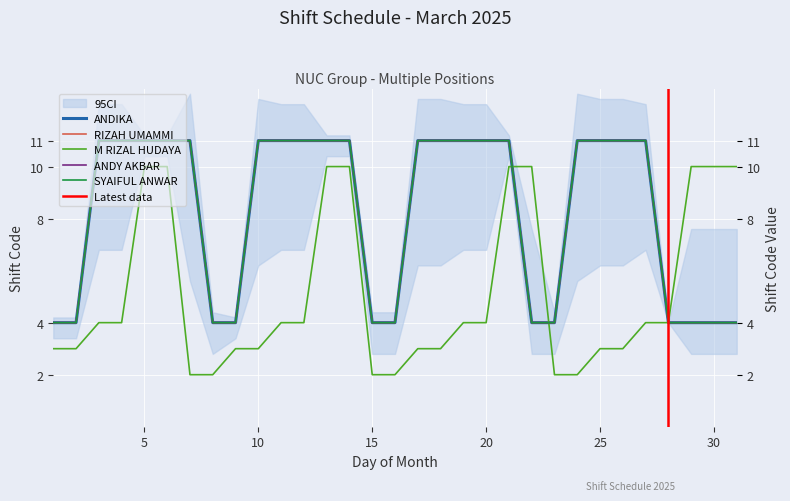

The ANDIKA series shows 11 at 21. True or false?

True